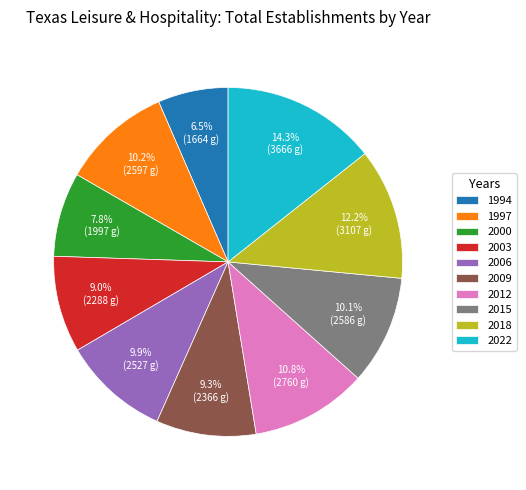

Does 1997 account for over 50% of the chart?

No